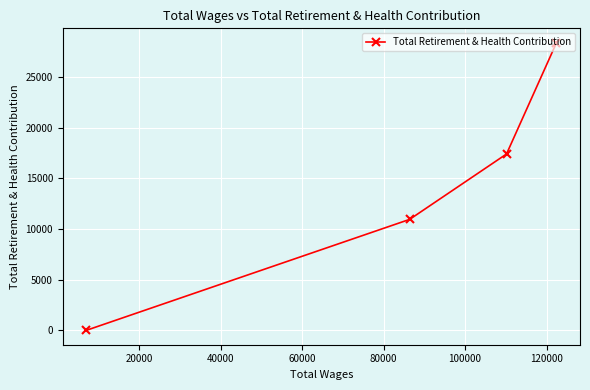

How many positive values are there?

3